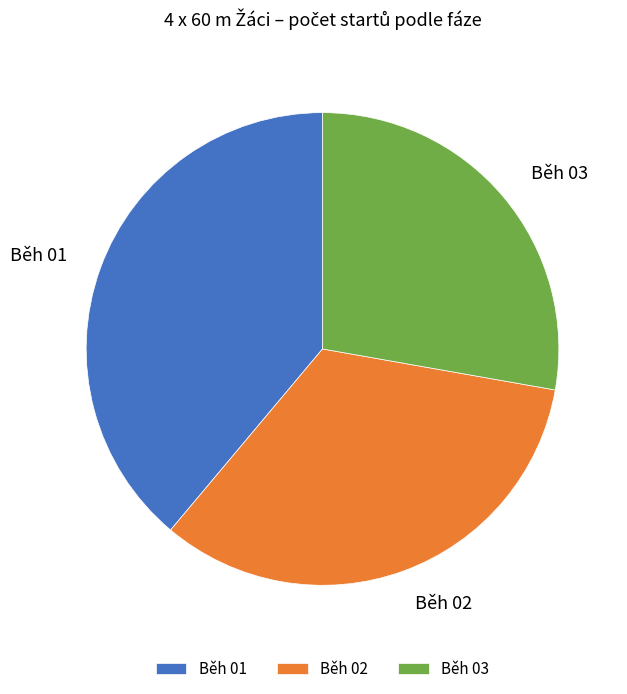

Is Běh 03 the majority of the pie?

No